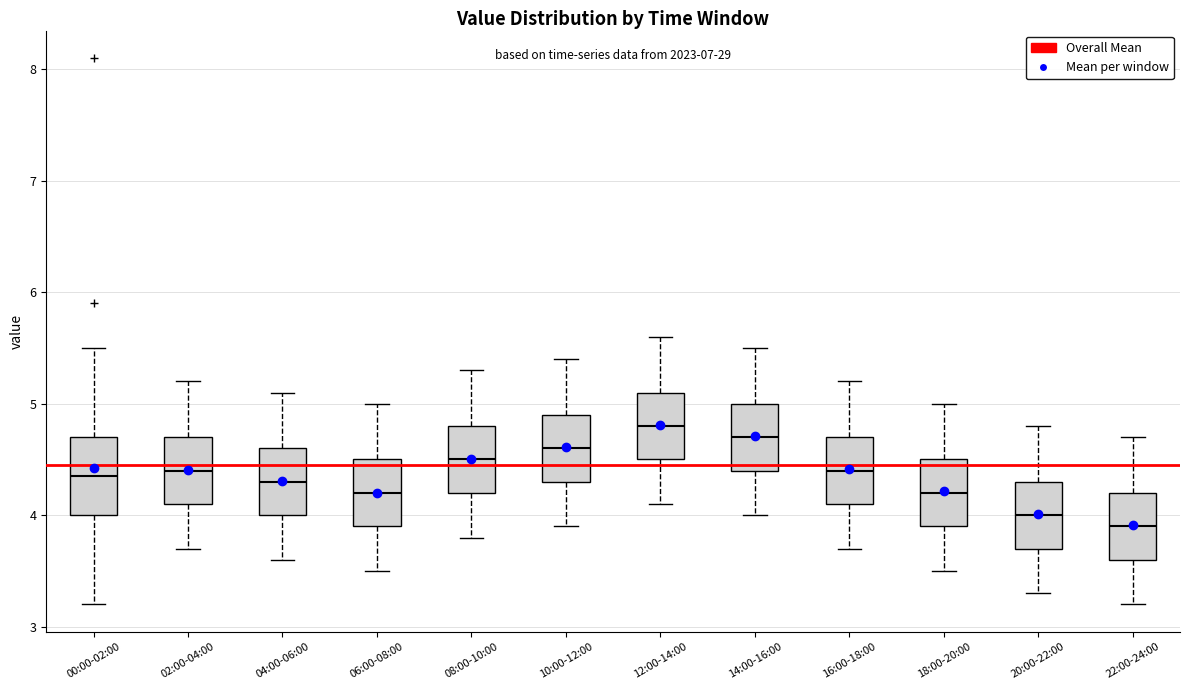

Reading left to right, read every box against the y-axis: the position of its median line, the range the box covers, and the ends of its whiskers. The values are not printed on the chart, so give them approximately, as read against the axis.

00:00-02:00: median 4.4, box 4.0 to 4.7, whiskers 3.2 to 5.5
02:00-04:00: median 4.4, box 4.1 to 4.7, whiskers 3.7 to 5.2
04:00-06:00: median 4.3, box 4.0 to 4.6, whiskers 3.6 to 5.1
06:00-08:00: median 4.2, box 3.9 to 4.5, whiskers 3.5 to 5.0
08:00-10:00: median 4.5, box 4.2 to 4.8, whiskers 3.8 to 5.3
10:00-12:00: median 4.6, box 4.3 to 4.9, whiskers 3.9 to 5.4
12:00-14:00: median 4.8, box 4.5 to 5.1, whiskers 4.1 to 5.6
14:00-16:00: median 4.7, box 4.4 to 5.0, whiskers 4.0 to 5.5
16:00-18:00: median 4.4, box 4.1 to 4.7, whiskers 3.7 to 5.2
18:00-20:00: median 4.2, box 3.9 to 4.5, whiskers 3.5 to 5.0
20:00-22:00: median 4.0, box 3.7 to 4.3, whiskers 3.3 to 4.8
22:00-24:00: median 3.9, box 3.6 to 4.2, whiskers 3.2 to 4.7